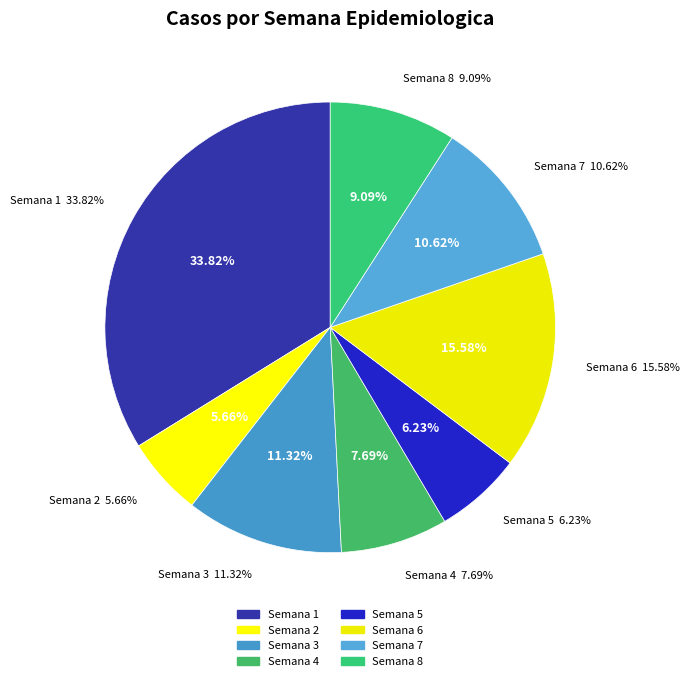

Which category has the biggest portion of the pie?

Semana 1